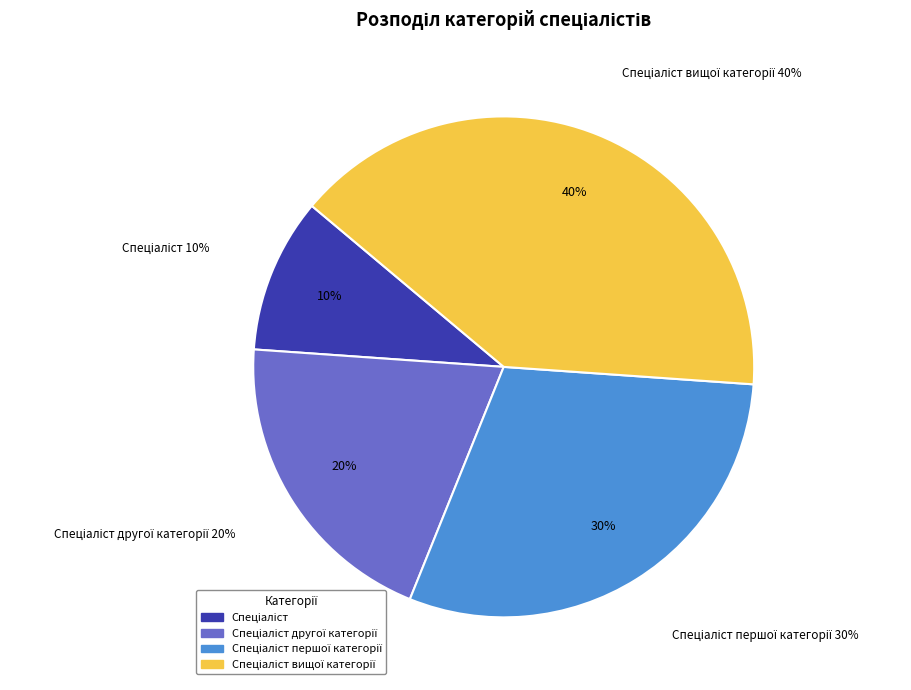

How many segments does this pie chart have?

4